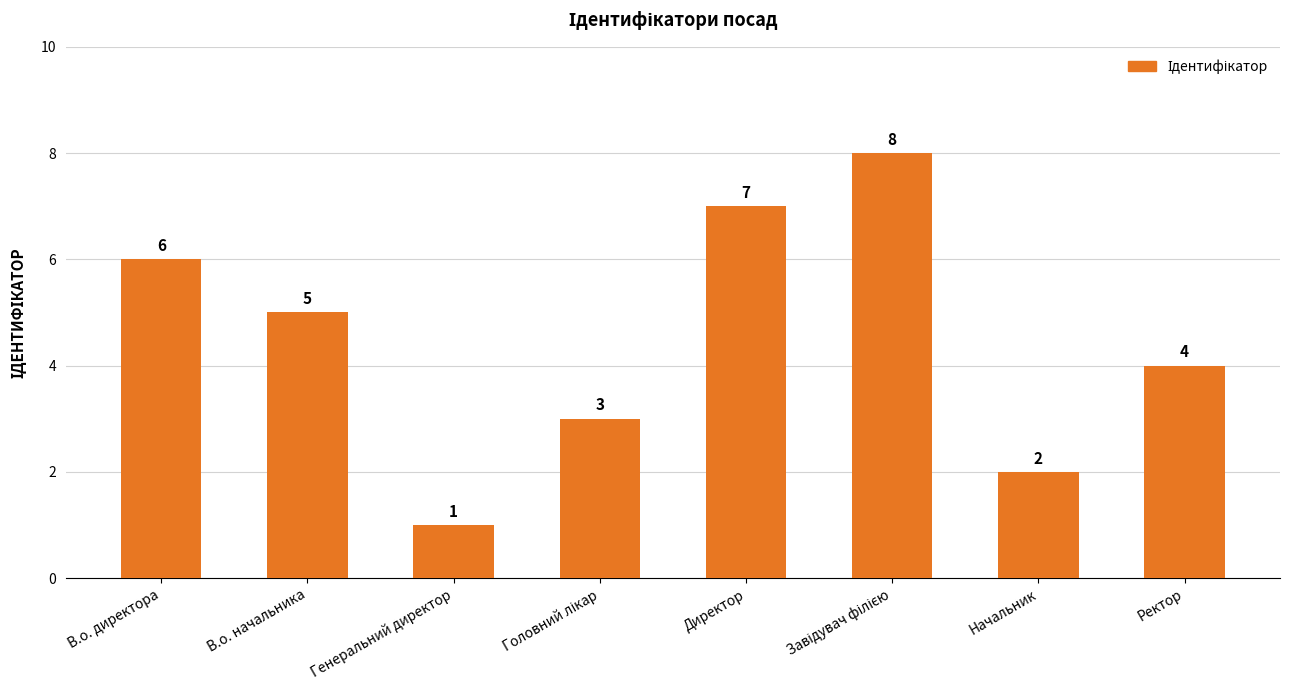

What is the difference between the second highest and minimum values?

6